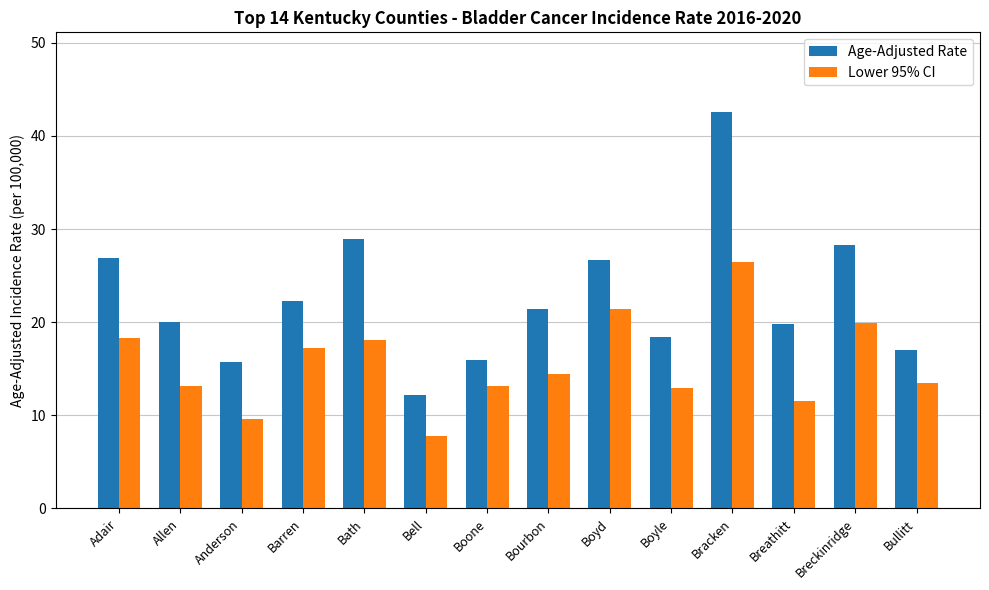

What is the sum of all Lower 95% CI values?

217.4